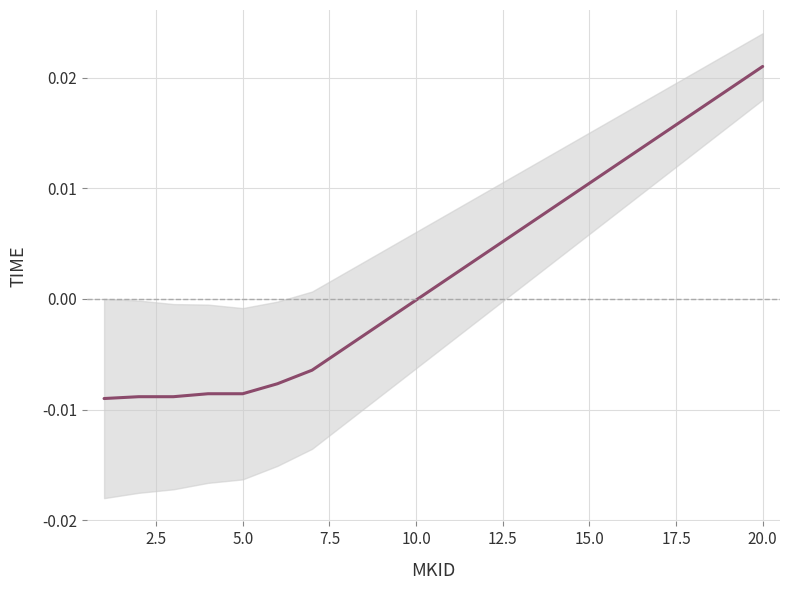

Is this an area chart (filled region under the line)?

No